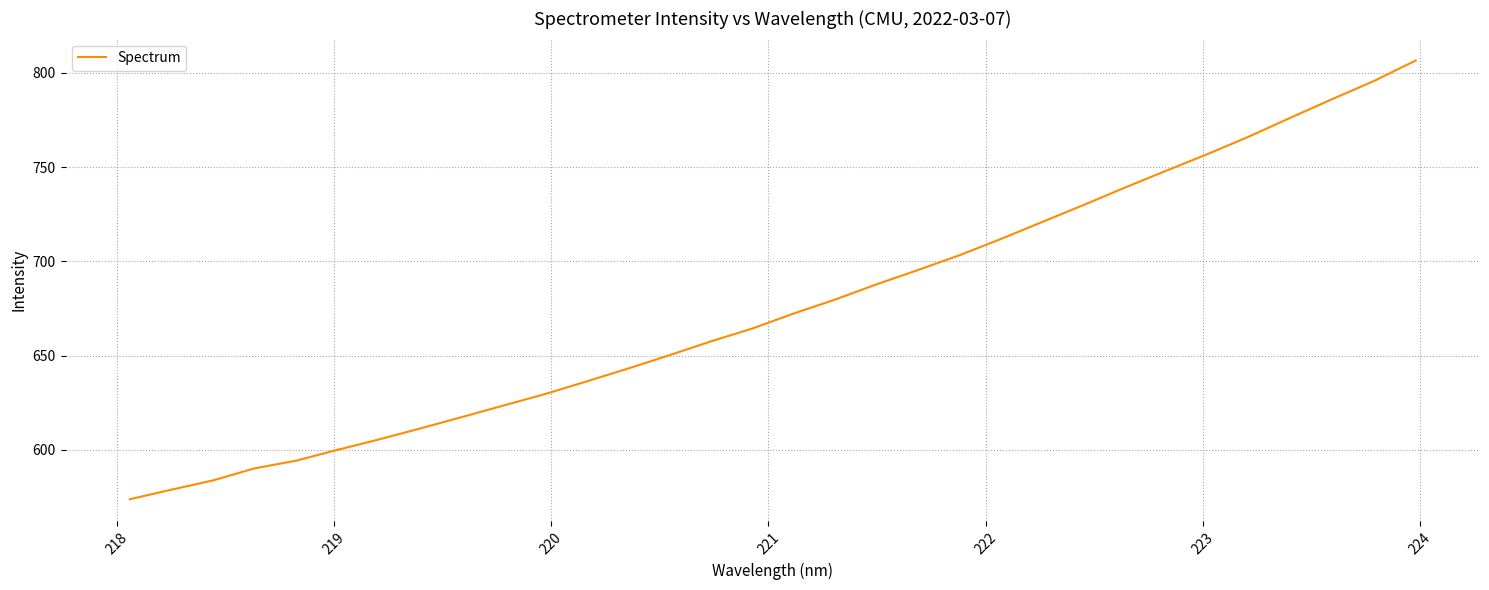

What is the smallest value displayed?

573.8